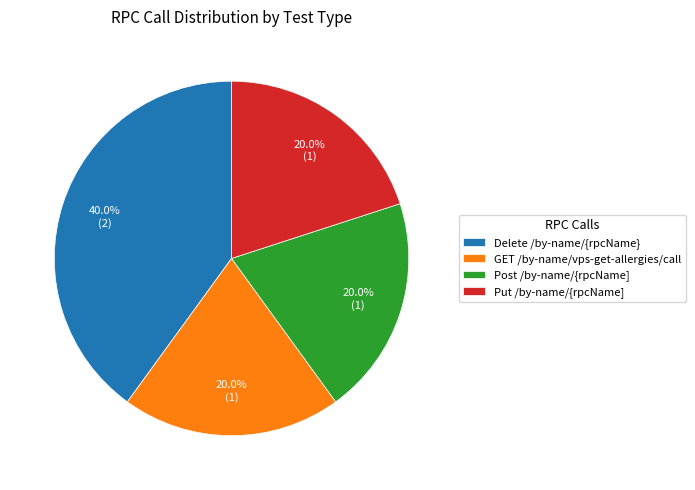

True or false: Delete /by-name/{rpcName} accounts for 40% of the total.

True